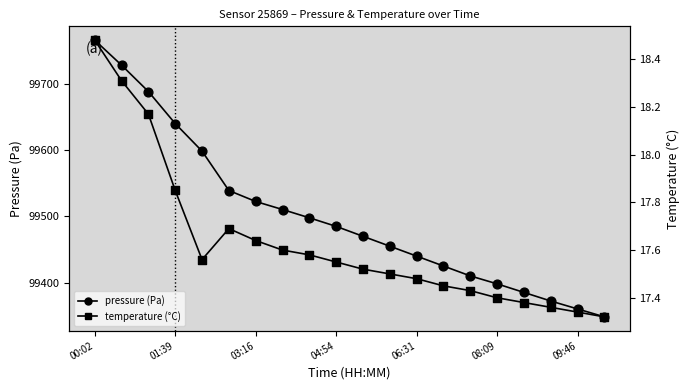

What is the total value across all series at 00:02?

99785.4